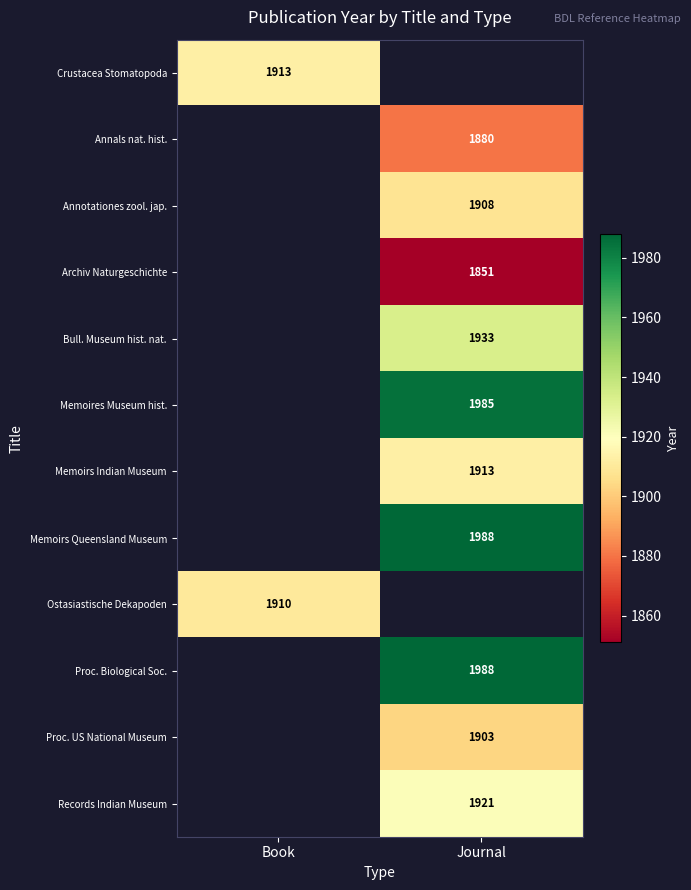

The Memoires Museum hist. series shows 1985 at Journal. True or false?

True